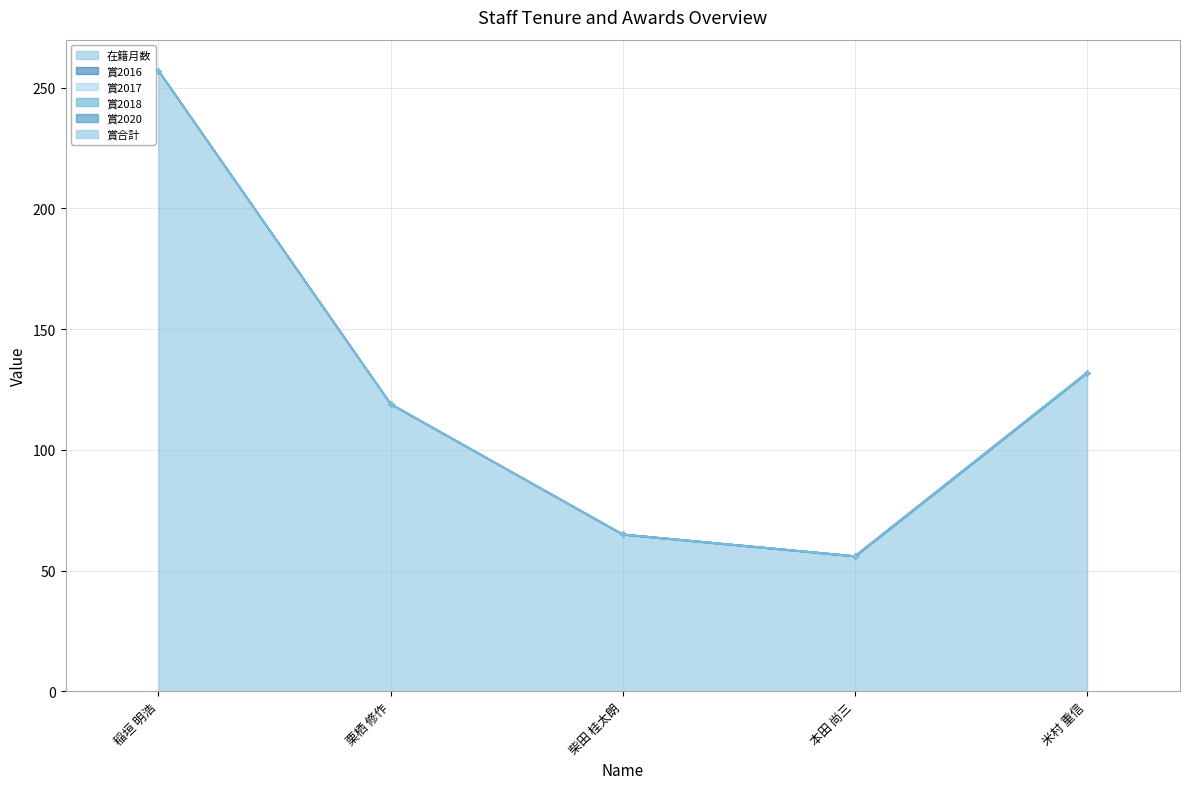

What are all the series names shown in the legend?

在籍月数, 賞2016, 賞2017, 賞2018, 賞2020, 賞合計